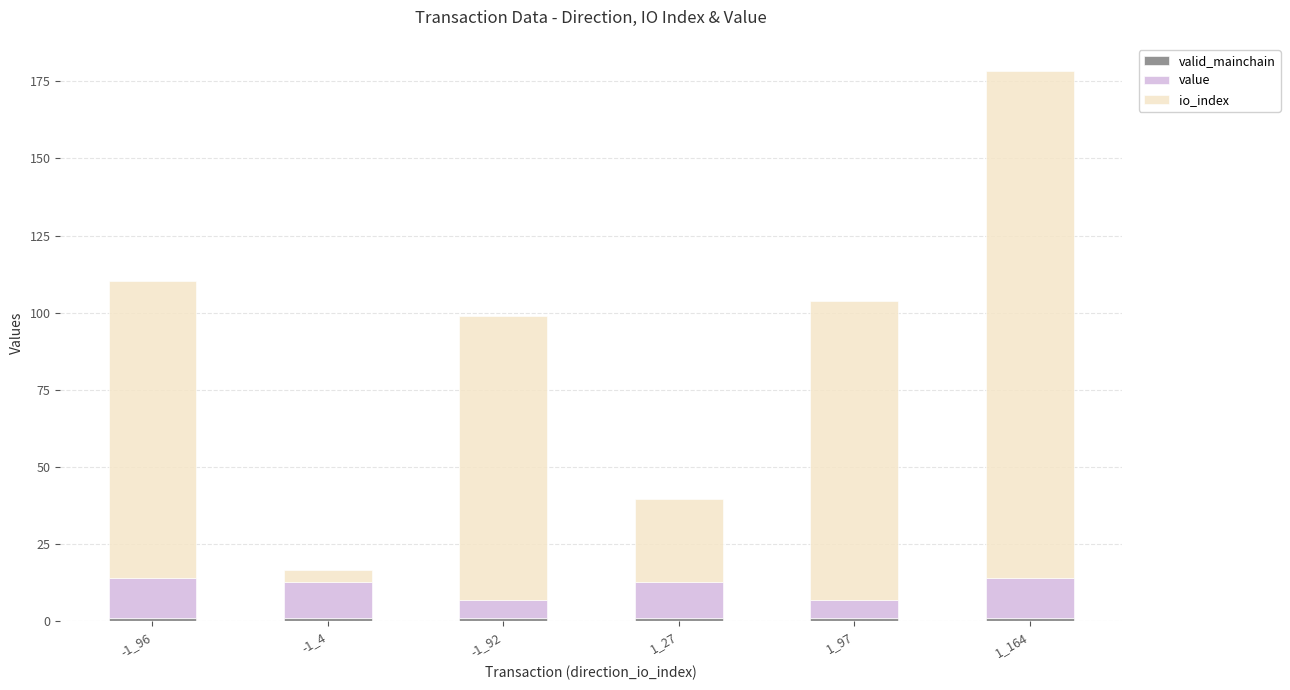

How many bars are there in total?

6